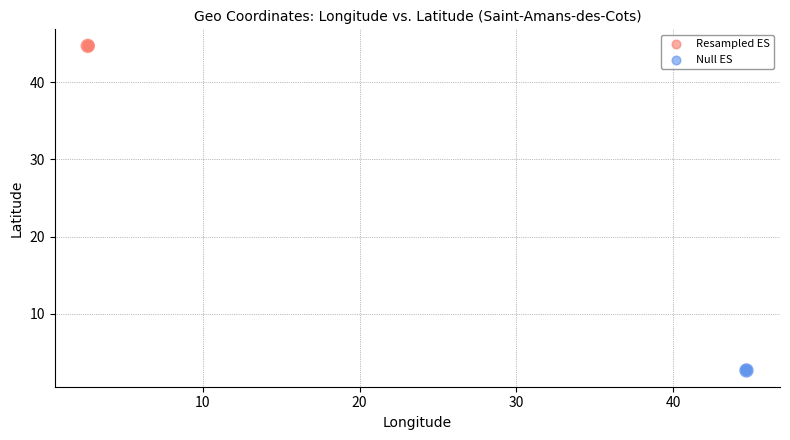

Which series contains the lowest Y value?

Null ES